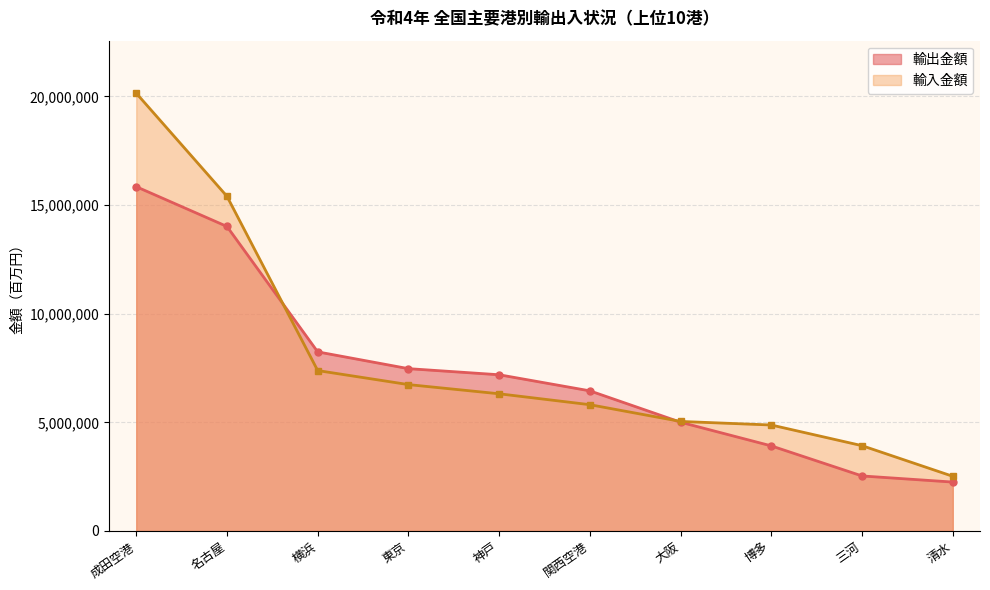

How many distinct data groups are displayed?

2